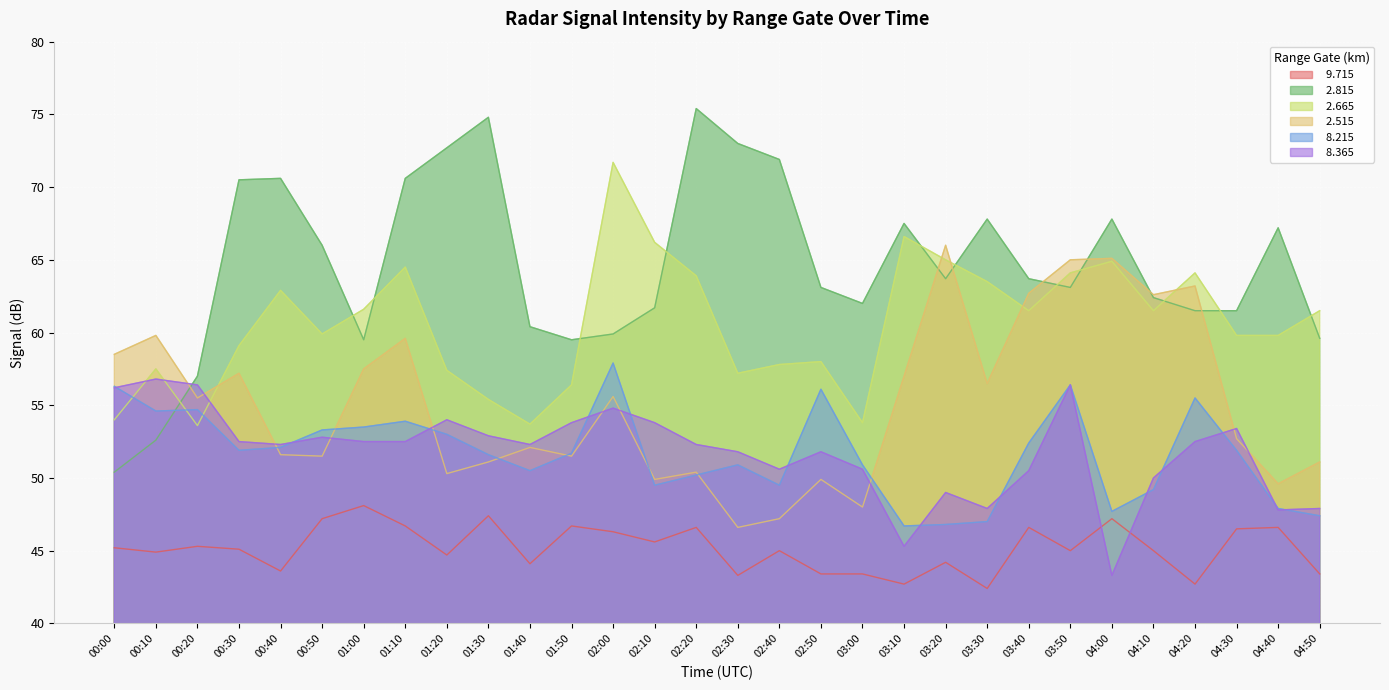

Where is the first local minimum for   2.815?

01:00